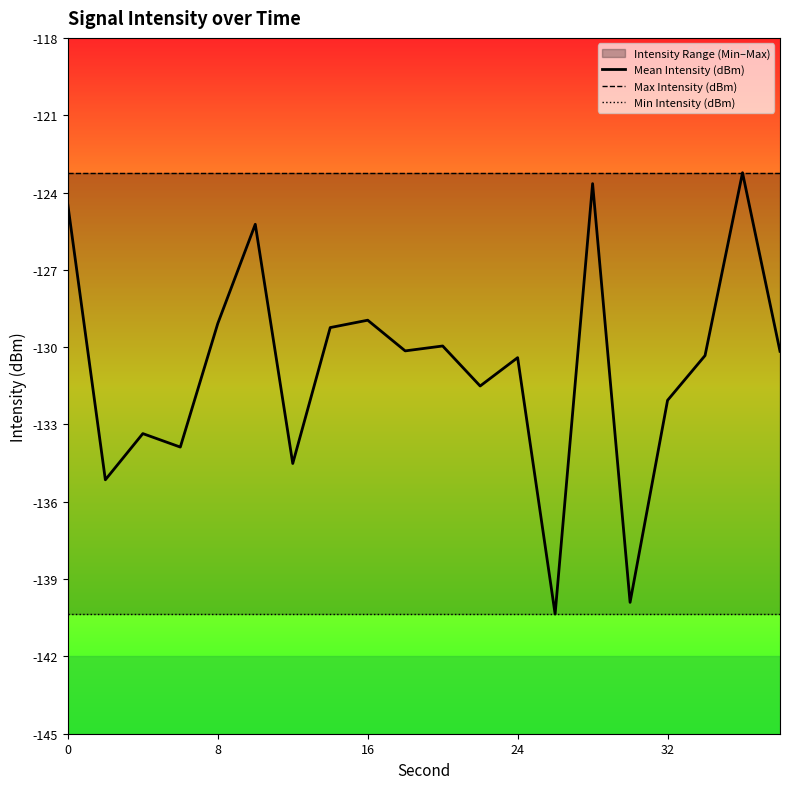

What is the lowest value of the Mean Intensity (dBm) series?

-140.4